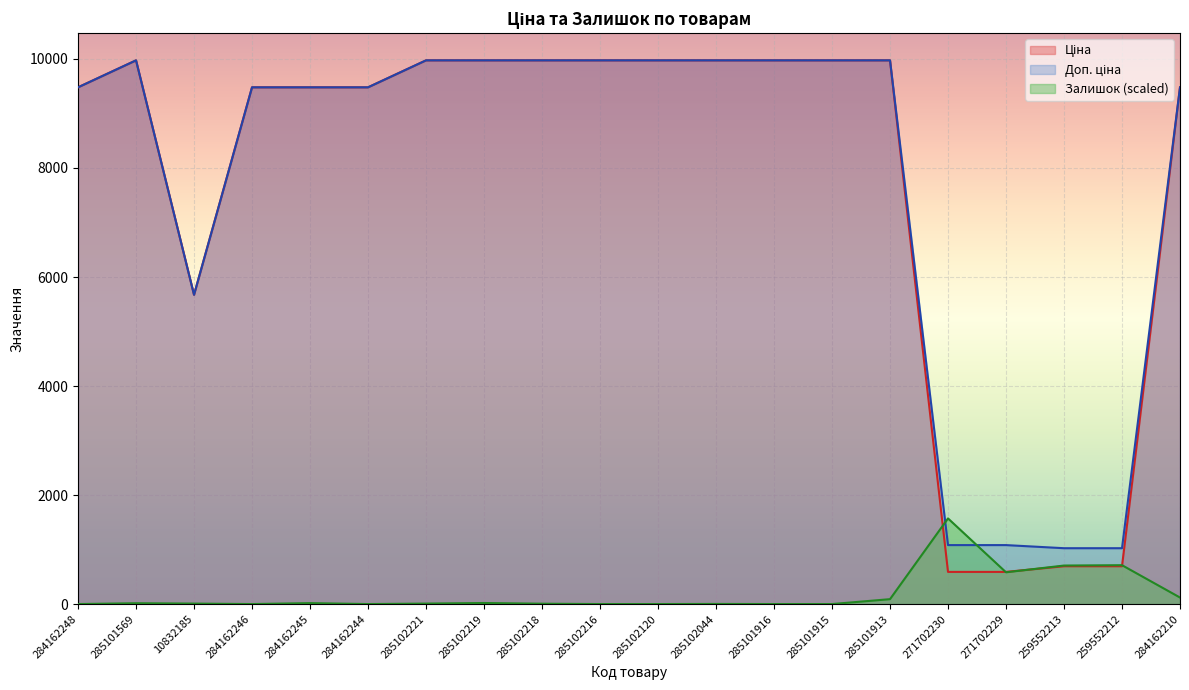

What is the difference between the highest and lowest values at 284162244?

9480.1